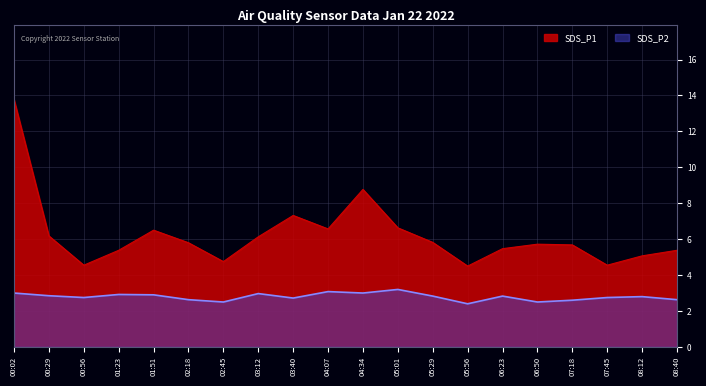

How many series are shown in this chart?

2